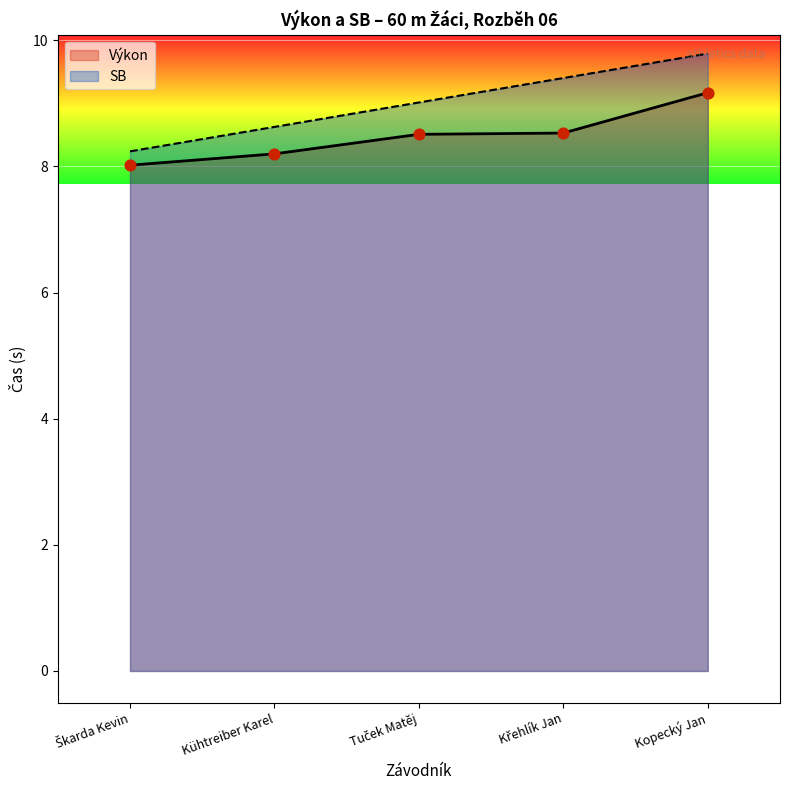

Which has a higher value, Škarda Kevin or Kopecký Jan?

Kopecký Jan